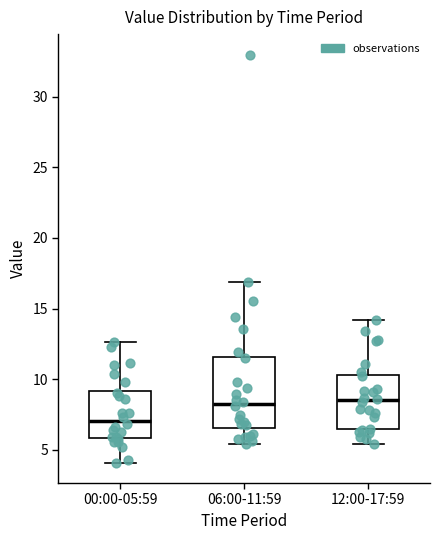

Reading left to right, read every box against the y-axis: the position of its median line, the range the box covers, and the ends of its whiskers. The values are not printed on the chart, so give them approximately, as read against the axis.

00:00-05:59: median 7.0, box 6.0 to 9.0, whiskers 4.0 to 12.5
06:00-11:59: median 8.5, box 6.5 to 11.5, whiskers 5.5 to 17.0
12:00-17:59: median 8.5, box 6.5 to 10.5, whiskers 5.5 to 14.0